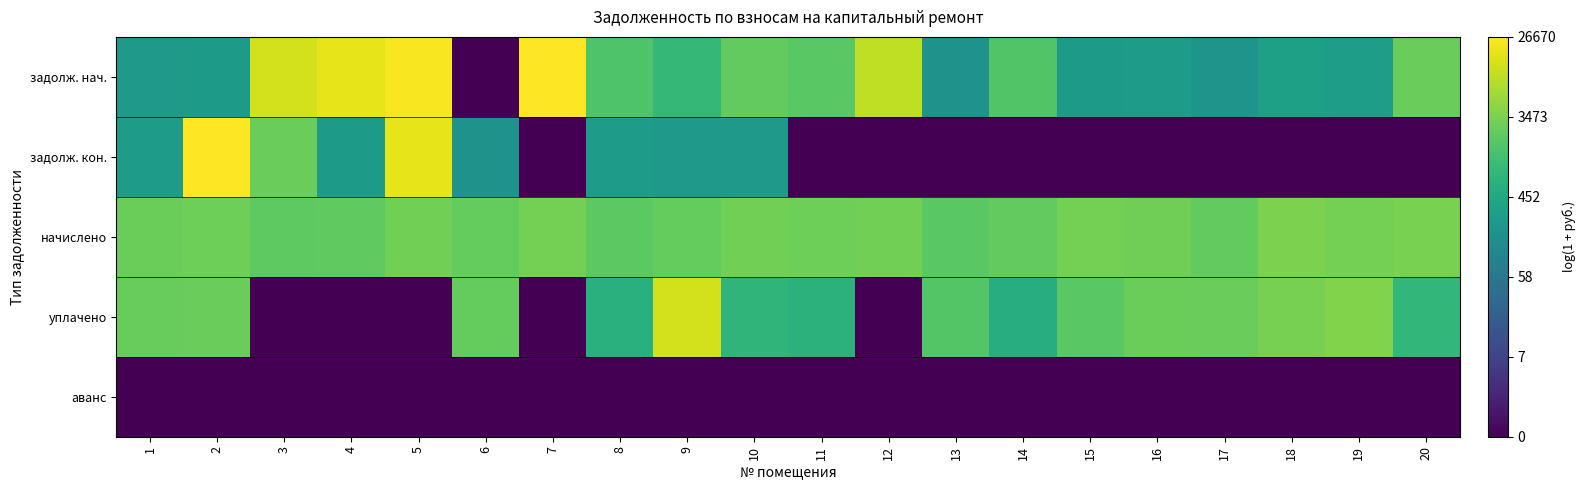

At which category is the sum across all series the highest?

2